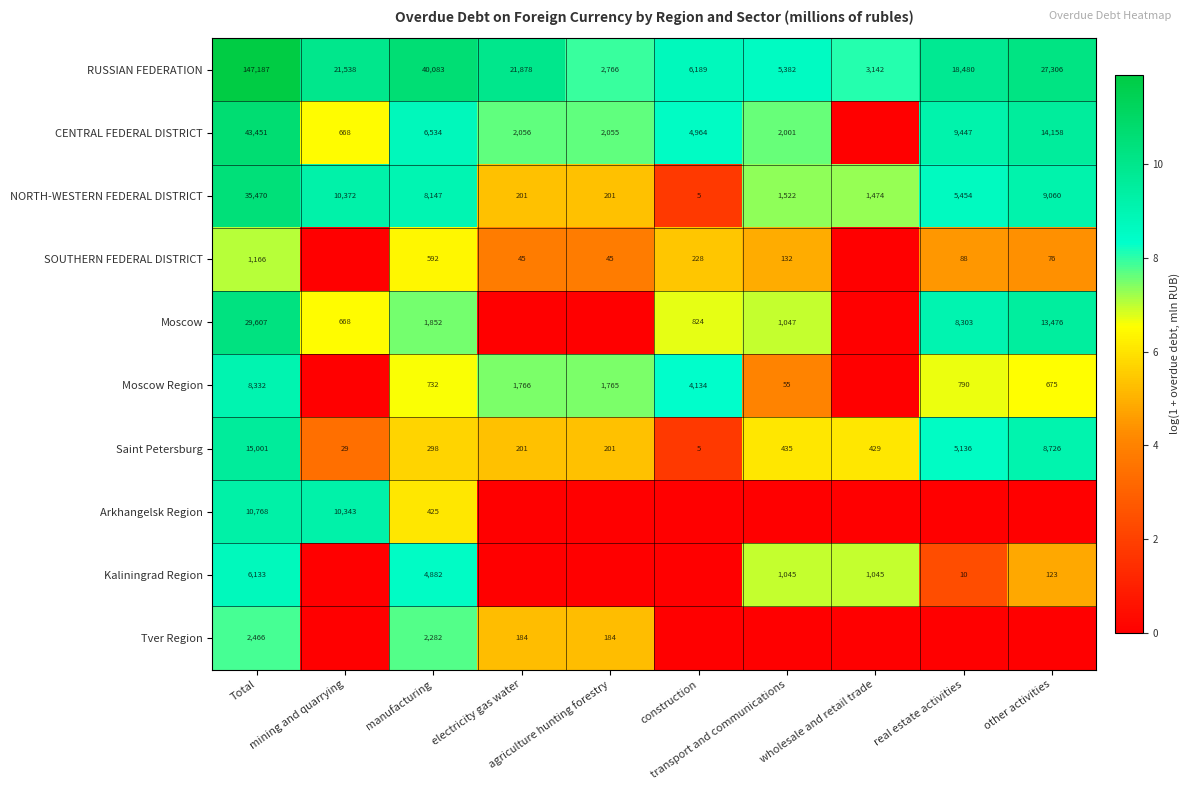

What is the difference between the maximum and minimum values in the Saint Petersburg series?

14996